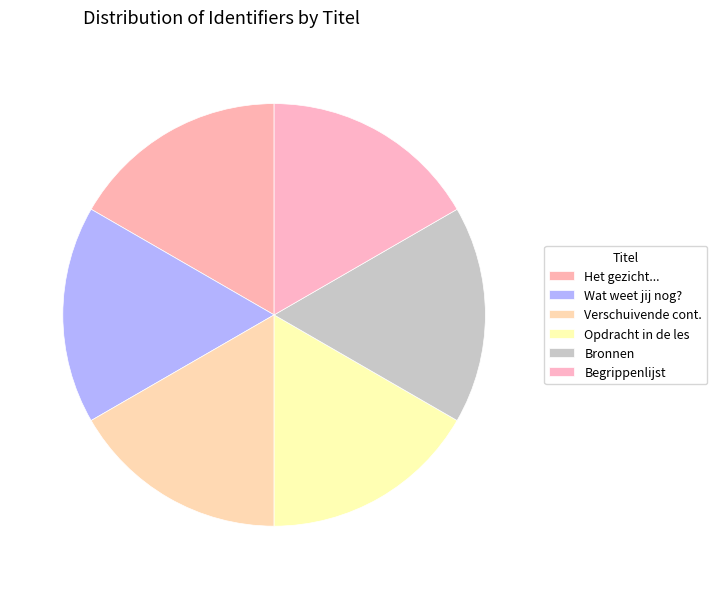

Which slice is the largest?

Het gezicht van de aarde verandert